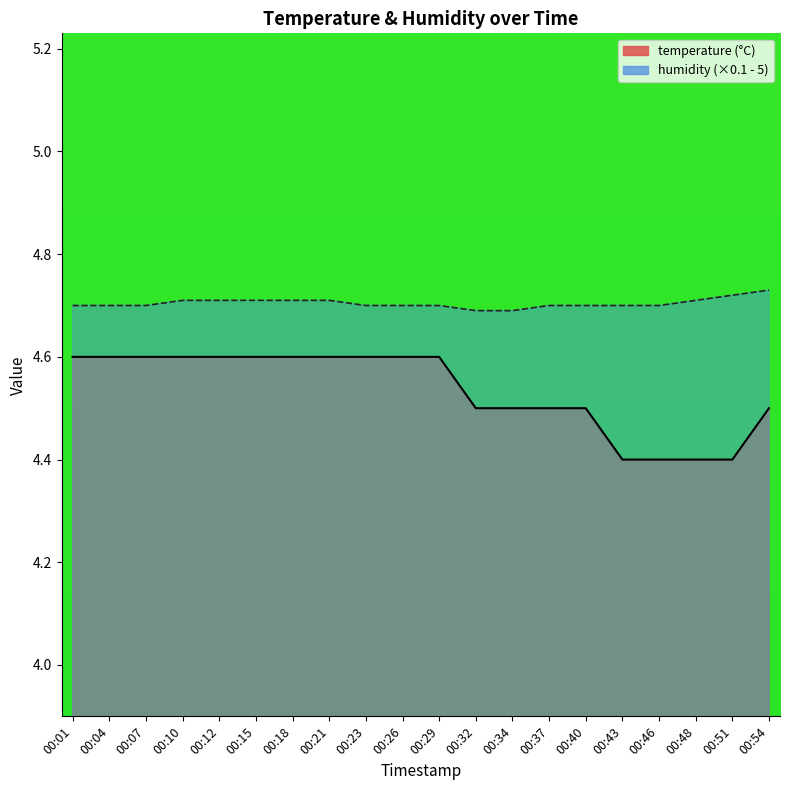

What is the difference between the highest and lowest values at 00:34?

0.2